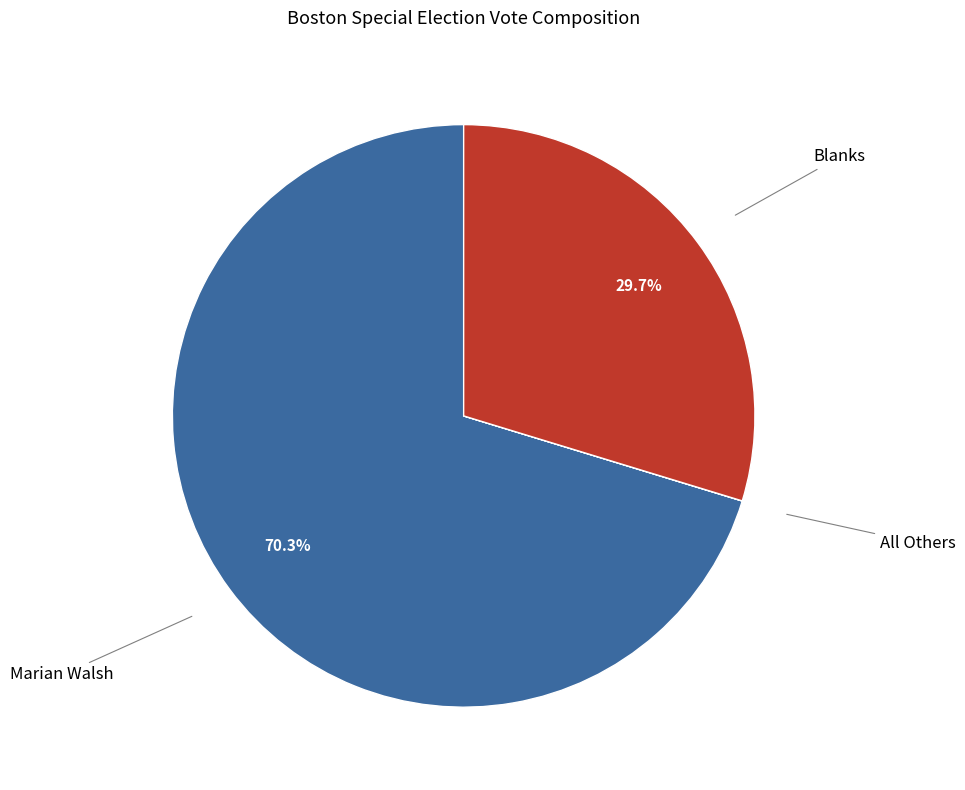

Does any single category account for the majority?

Yes